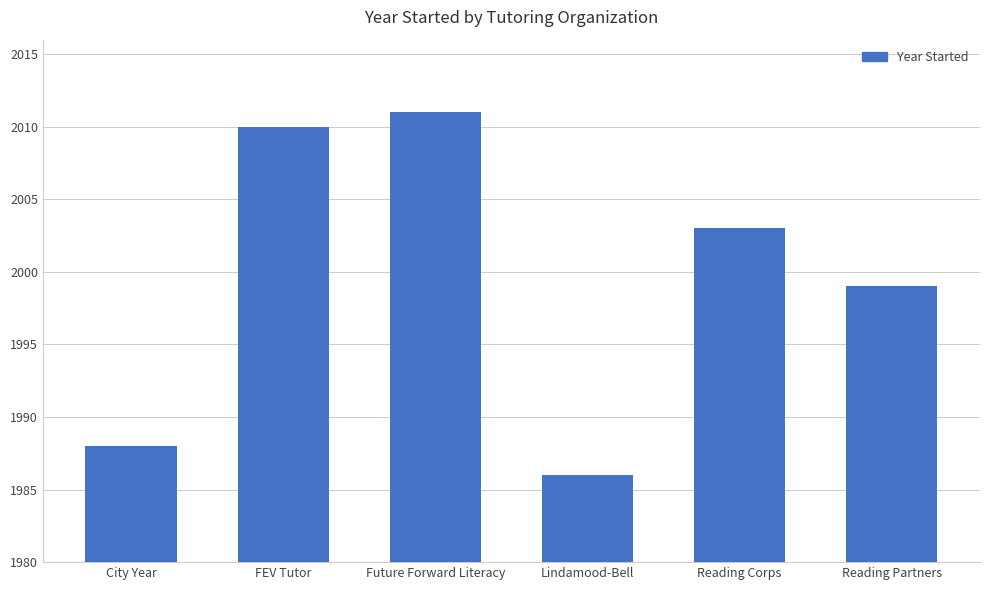

What is the change in value from FEV Tutor to Lindamood-Bell?

-24